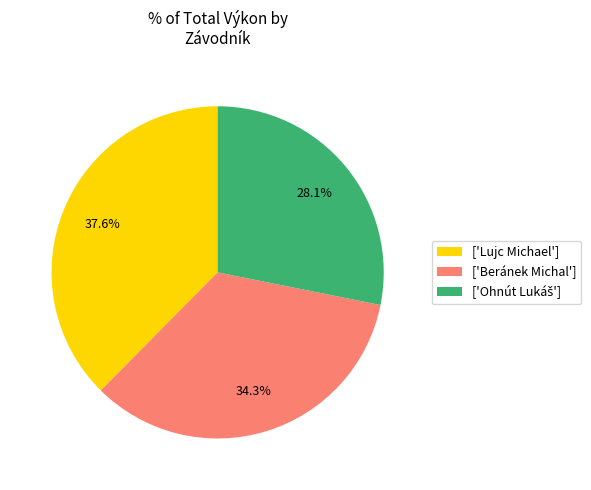

Which has a higher value, ['Lujc Michael'] or ['Beránek Michal']?

['Lujc Michael']